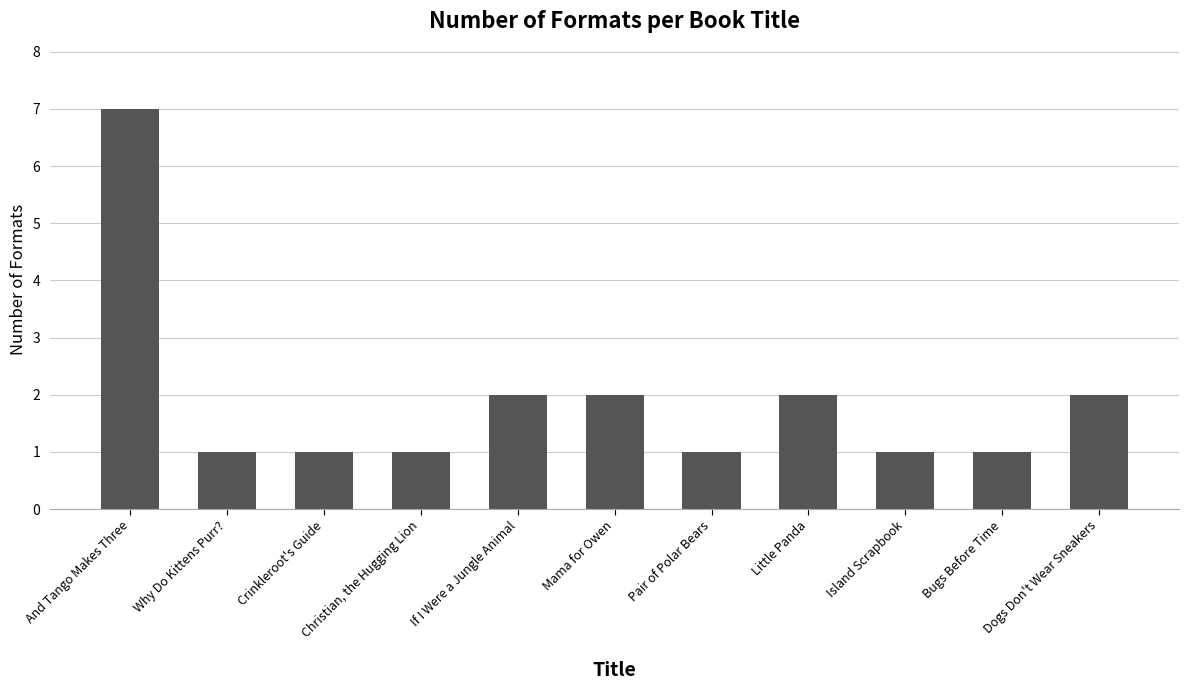

How many series are shown in this chart?

1